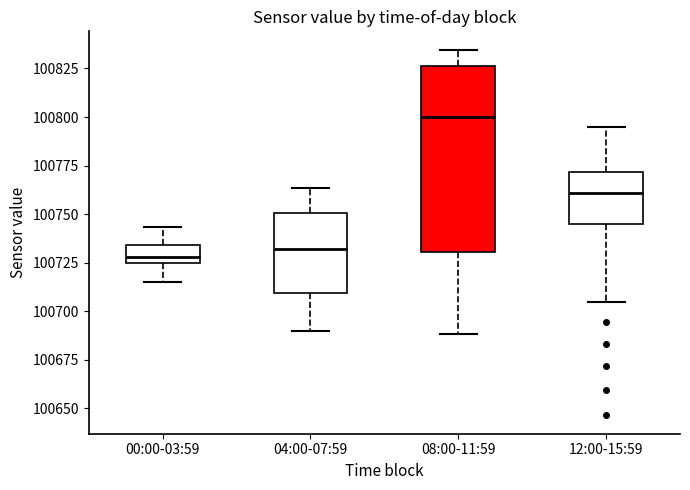

Reading left to right, transcribe this box plot: for each box, give where its median line is, the range the box spans, and where its two whiskers end, as read against the y-axis. The values are not printed on the chart, so give them approximately, as read against the axis.

00:00-03:59: median 100730, box 100725 to 100735, whiskers 100715 to 100745
04:00-07:59: median 100730, box 100710 to 100750, whiskers 100690 to 100765
08:00-11:59: median 100800, box 100730 to 100825, whiskers 100690 to 100835
12:00-15:59: median 100760, box 100745 to 100770, whiskers 100705 to 100795